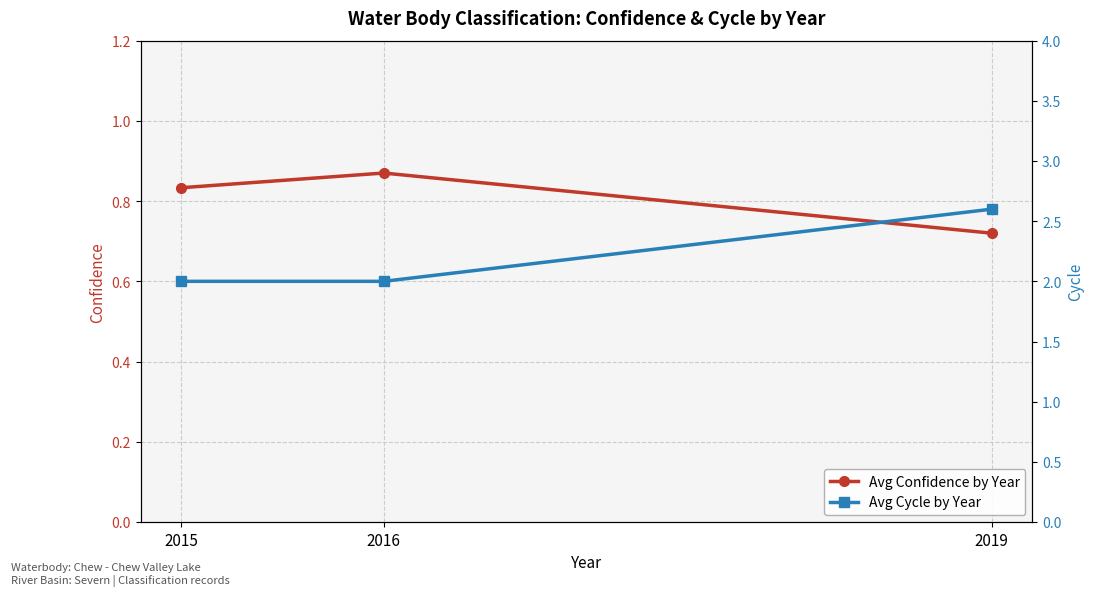

What is the maximum value for Avg Cycle by Year?

2.6